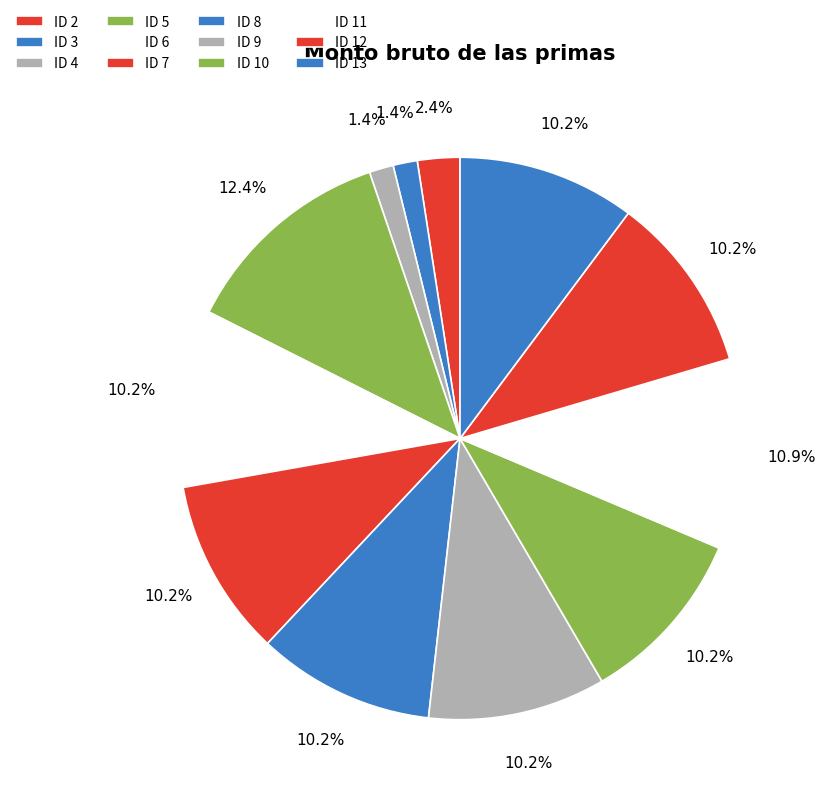

How many segments does this pie chart have?

12